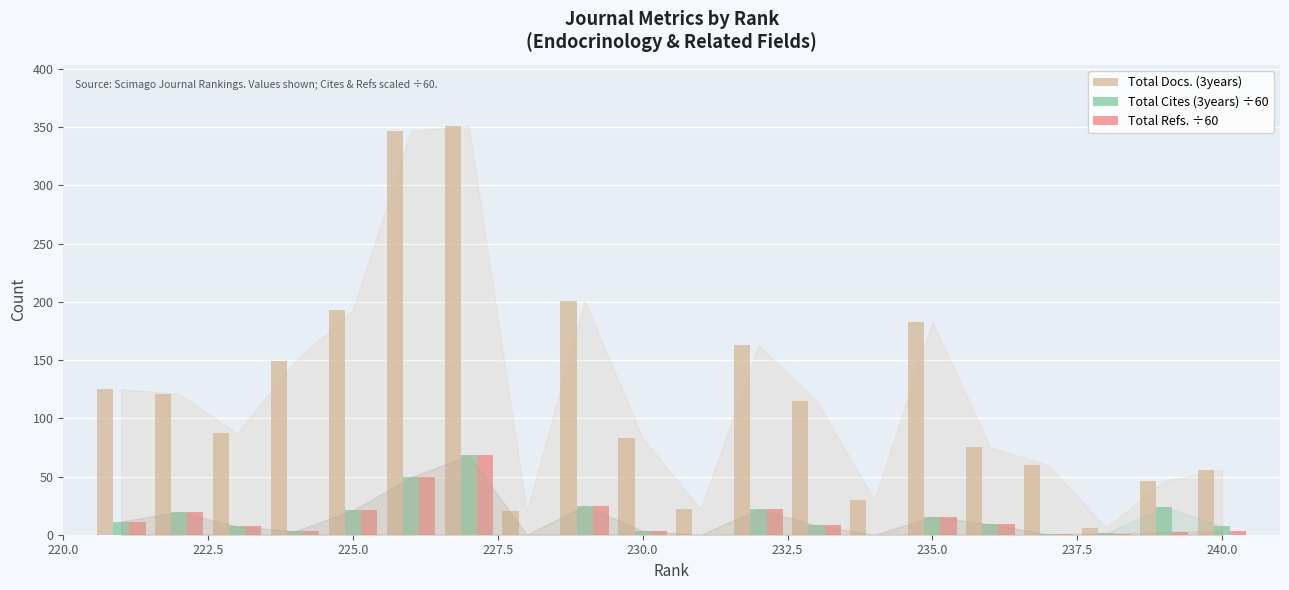

What is the sum of all Total Cites (3years) ÷60 values?

294.7